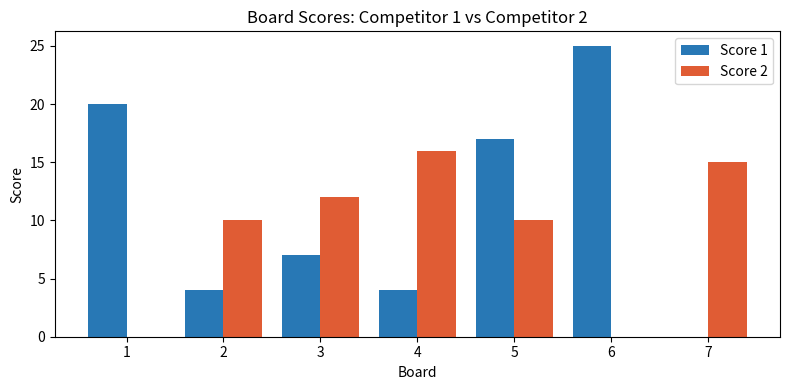

What is the difference between the Score 1 values at 3 and 7?

7